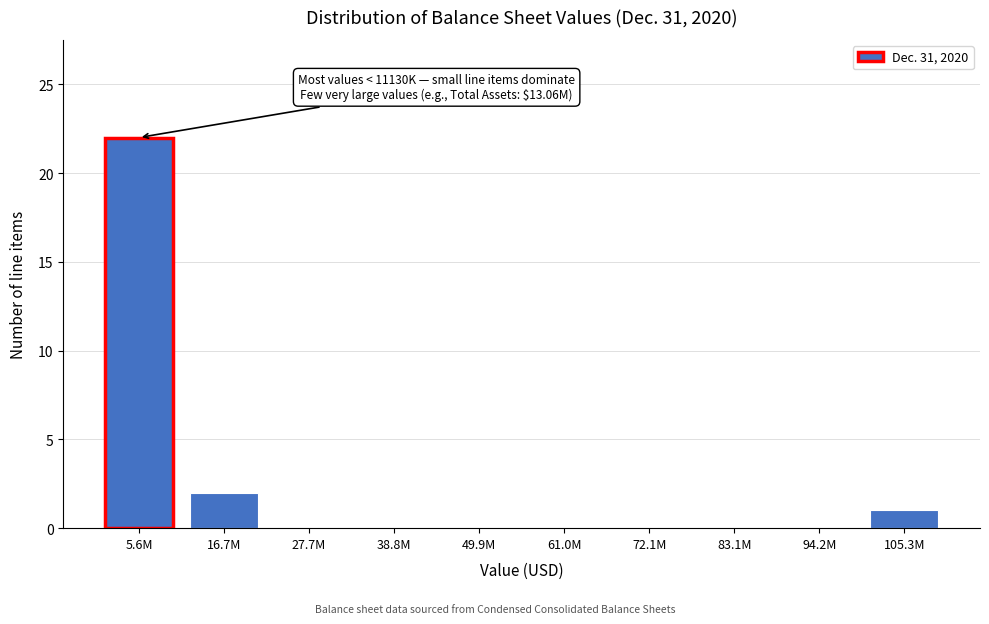

Reading left to right, transcribe all the data shown in this chart.

5.6M=22	16.7M=2	27.7M=0	38.8M=0	49.9M=0	61.0M=0	72.1M=0	83.1M=0	94.2M=0	105.3M=1